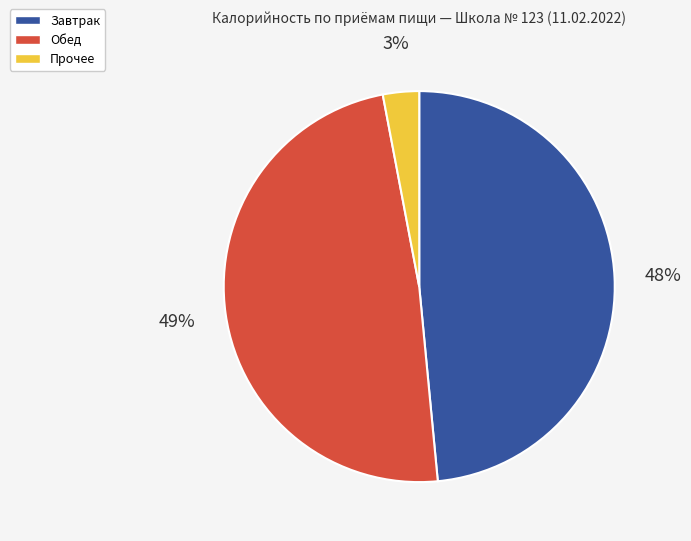

Is there any slice that represents more than half of the pie?

No